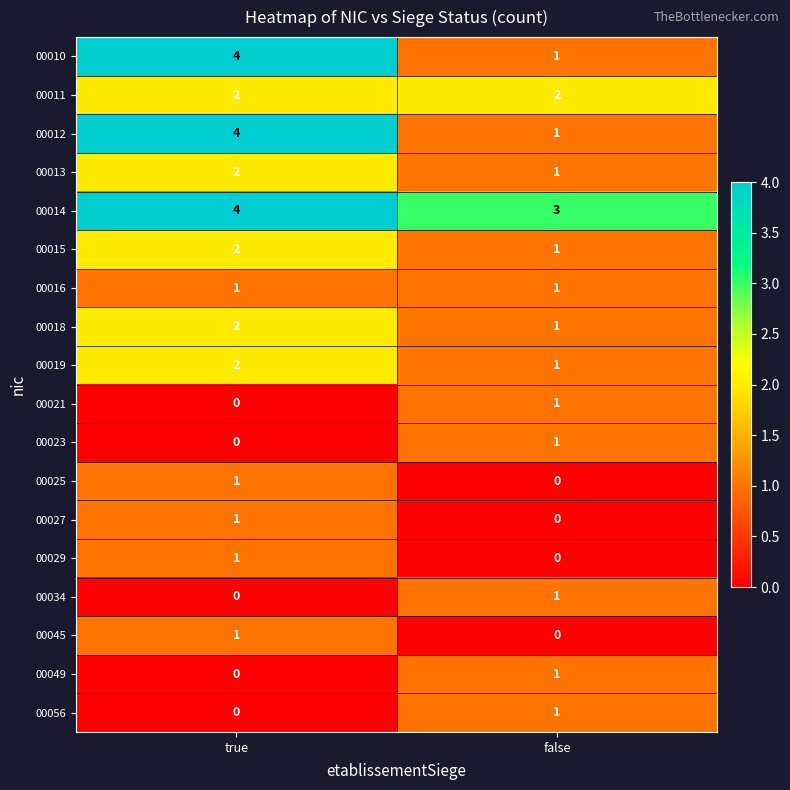

The value of 00014 at true is 6. True or false?

False